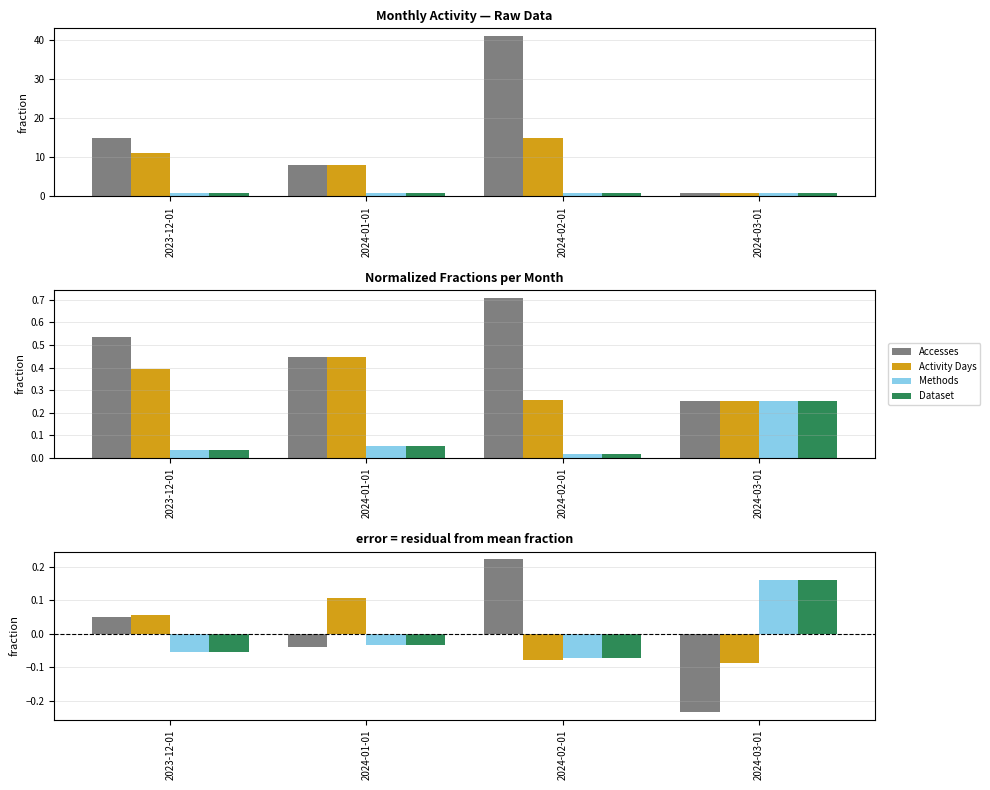

What is the difference between the maximum and second lowest values in the Accesses series?

0.3